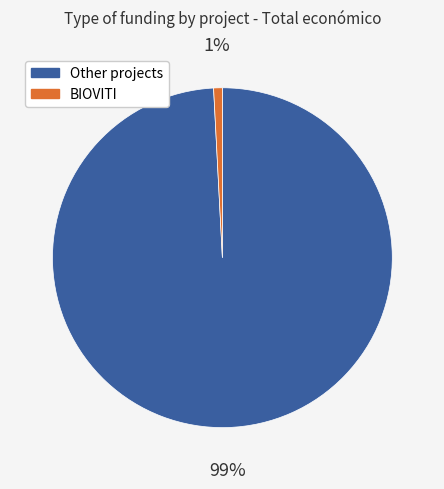

Is it true that BIOVITI is 1% of the pie?

True